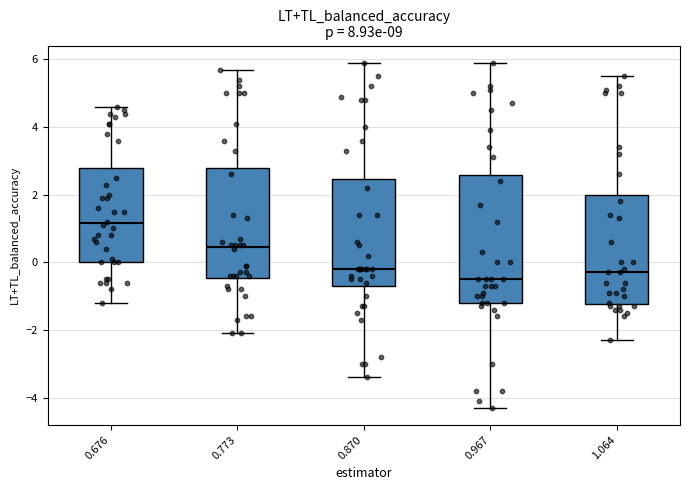

Which box's median line is the highest?

0.676